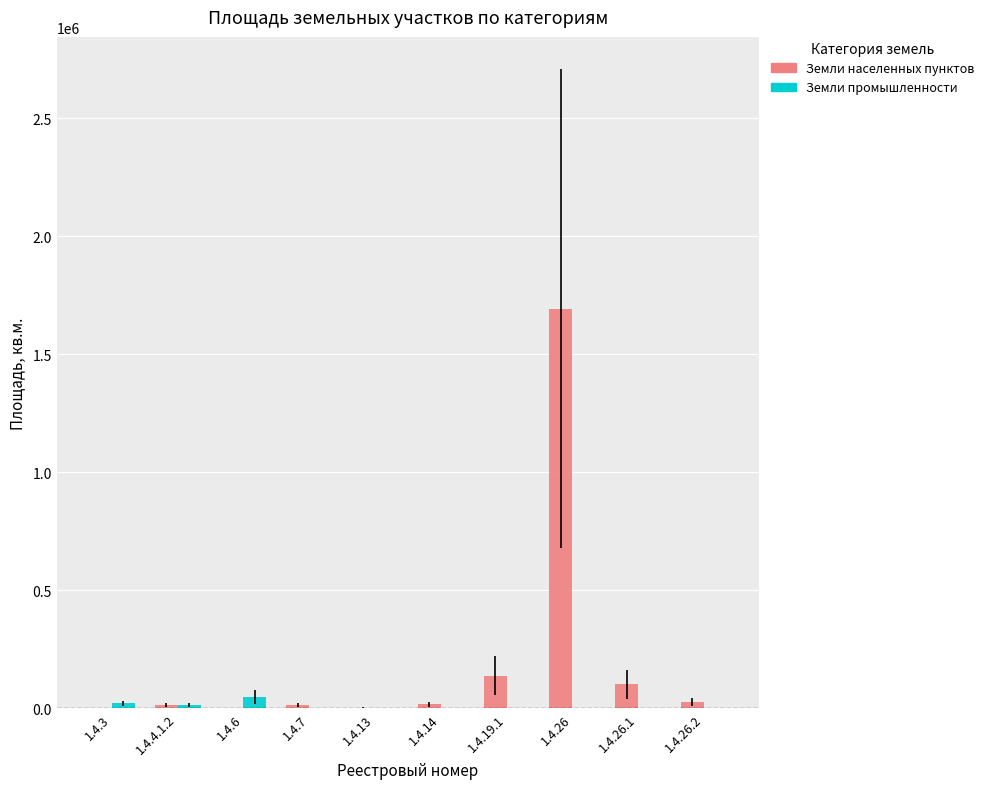

Which label corresponds to the largest value in the chart?

1.4.26